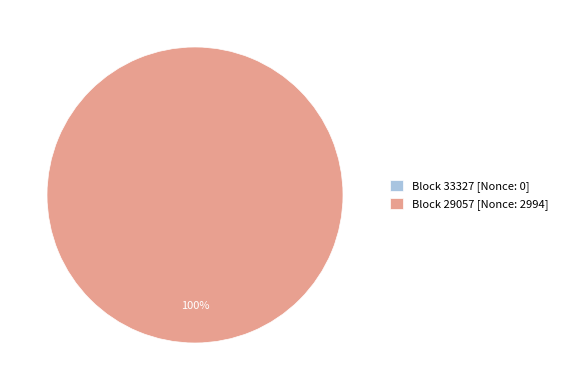

Combined, do 29057 and 33327 account for over 50%?

Yes